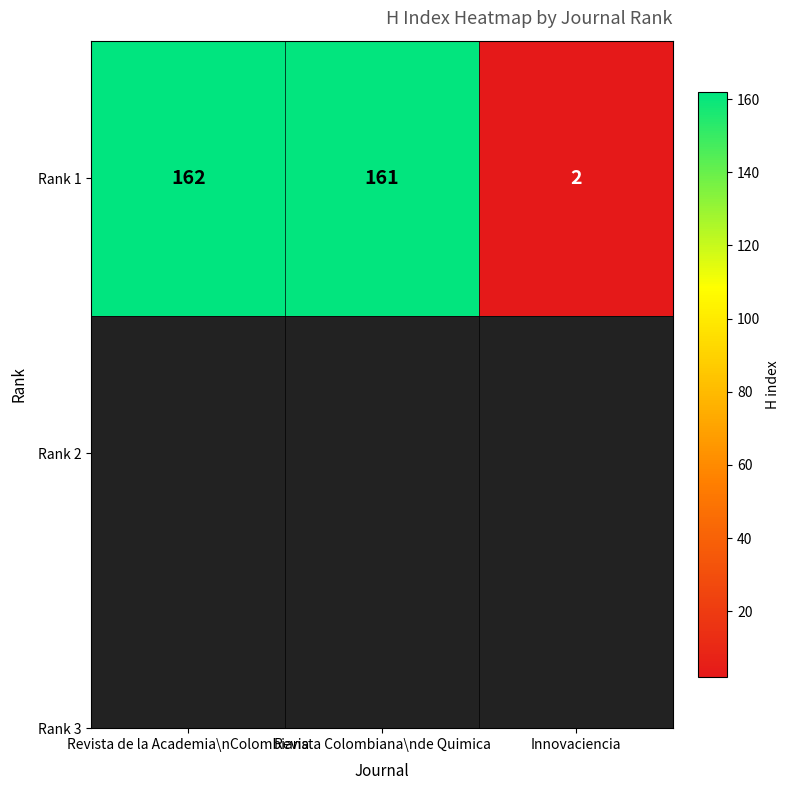

Rank the categories by value from highest to lowest.

Revista de la Academia\nColombiana, Revista Colombiana\nde Quimica, Innovaciencia